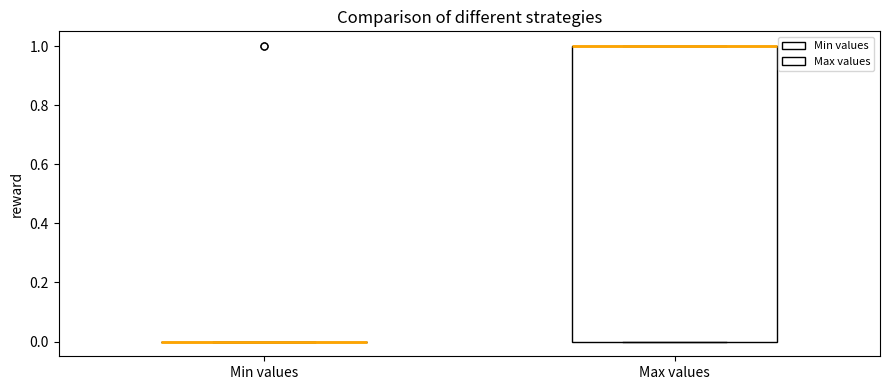

Reading left to right, transcribe this box plot: for each box, give where its median line is, the range the box spans, and where its two whiskers end, as read against the y-axis. The values are not printed on the chart, so give them approximately, as read against the axis.

Min values: box collapsed to a line at 0, whiskers 0 to 0
Max values: median 1 (drawn on the box's upper edge), box 0 to 1, whiskers 0 to 1